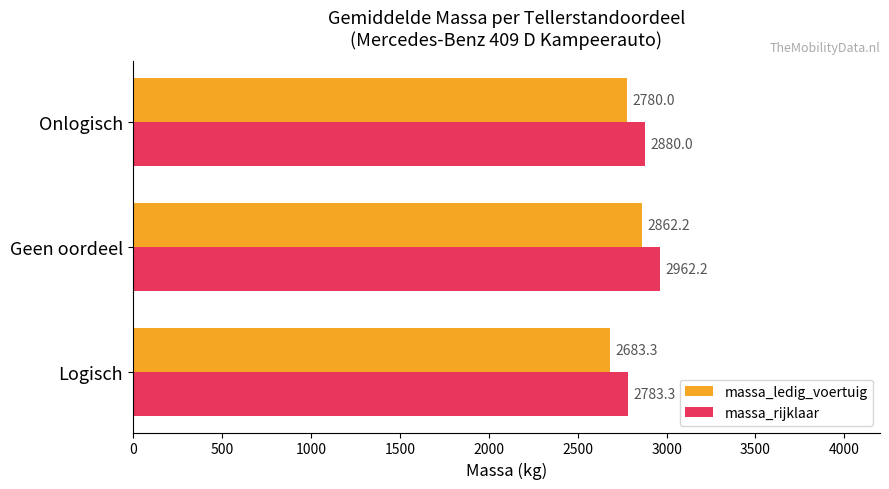

The massa_rijklaar series shows 2783.3 at Logisch. True or false?

True